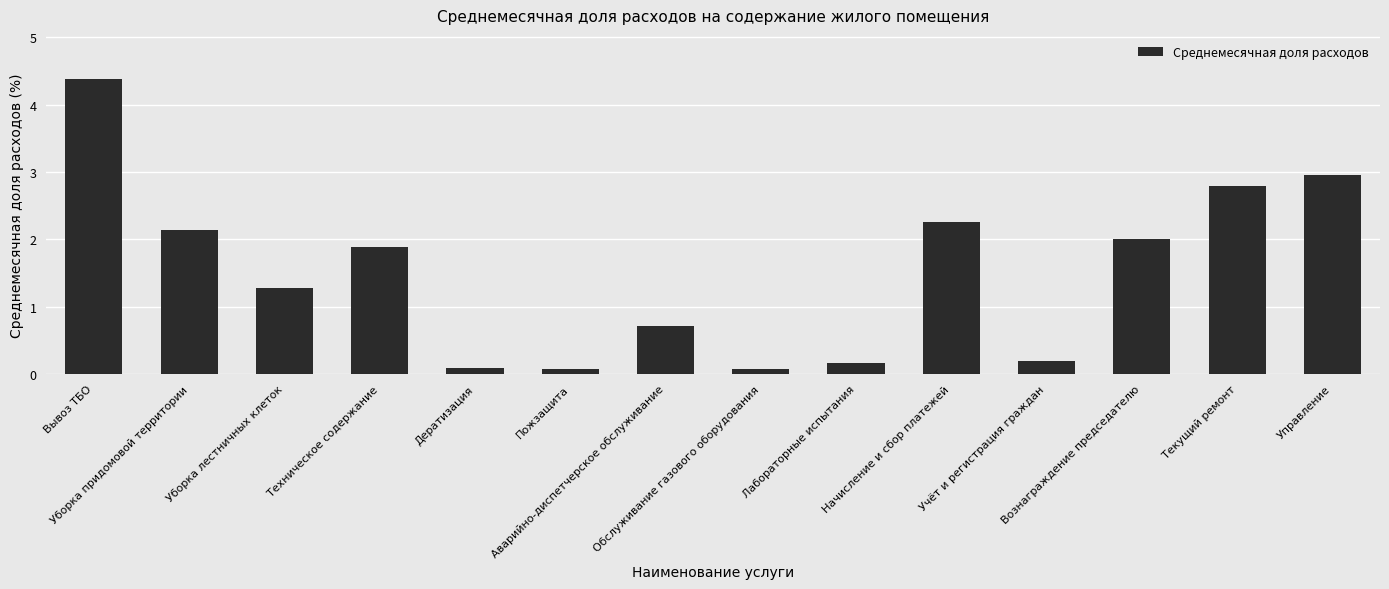

Reading left to right, list all the values displayed in this chart.

Вывоз ТБО=4.4	Уборка придомовой территории=2.1	Уборка лестничных клеток=1.3	Техническое содержание=1.9	Дератизация=0.1	Пожзащита=0.1	Аварийно-диспетчерское обслуживание=0.7	Обслуживание газового оборудования=0.1	Лабораторные испытания=0.2	Начисление и сбор платежей=2.3	Учёт и регистрация граждан=0.2	Вознаграждение председателю=2.0	Текущий ремонт=2.8	Управление=3.0